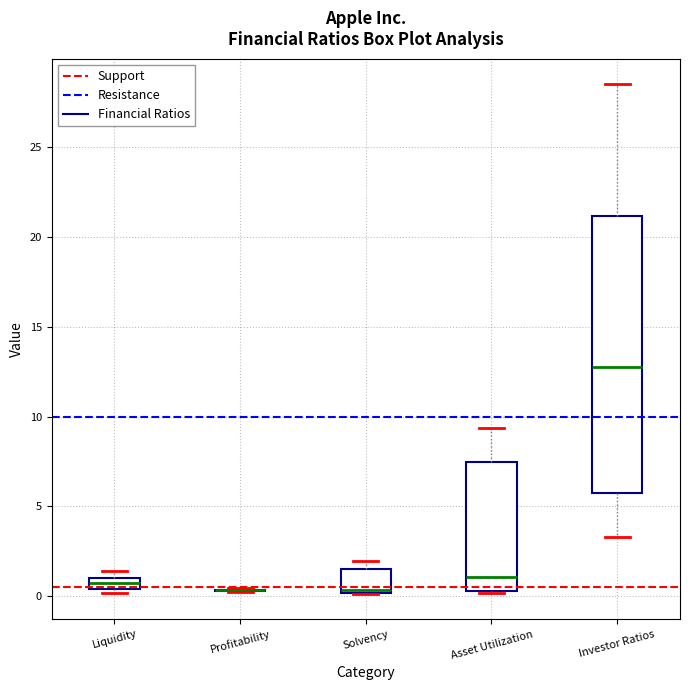

Which box is the tallest, from its lower edge to its upper edge?

Investor Ratios